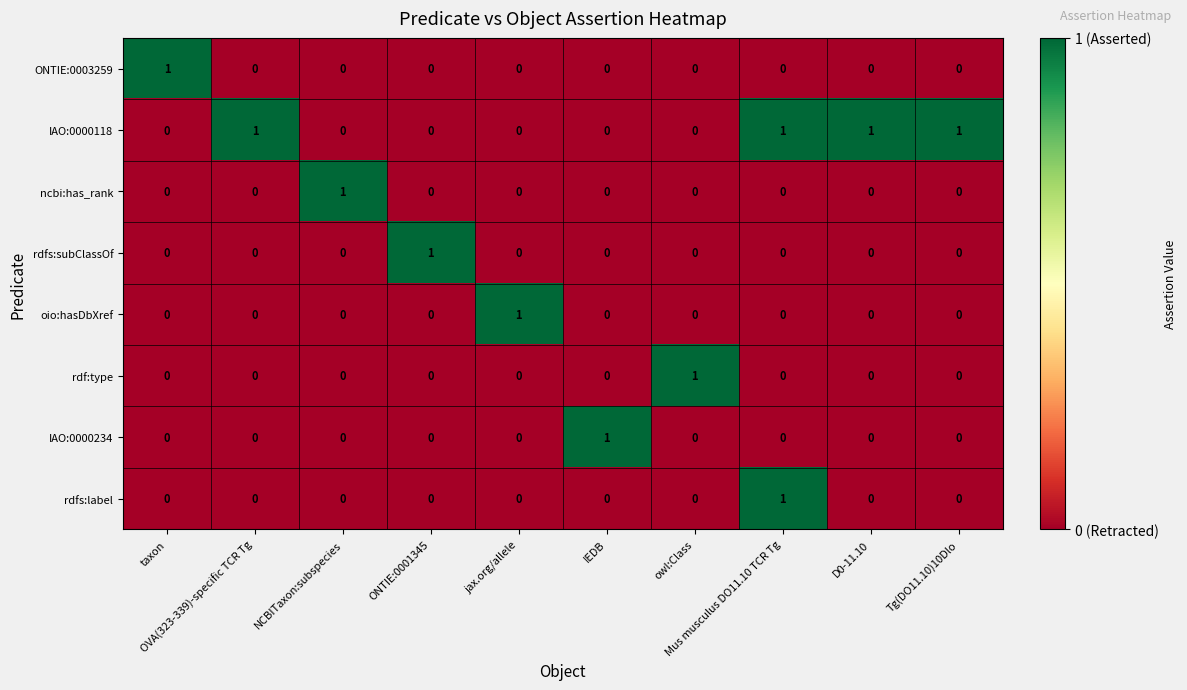

Which series has the largest total across all categories?

IAO:0000118